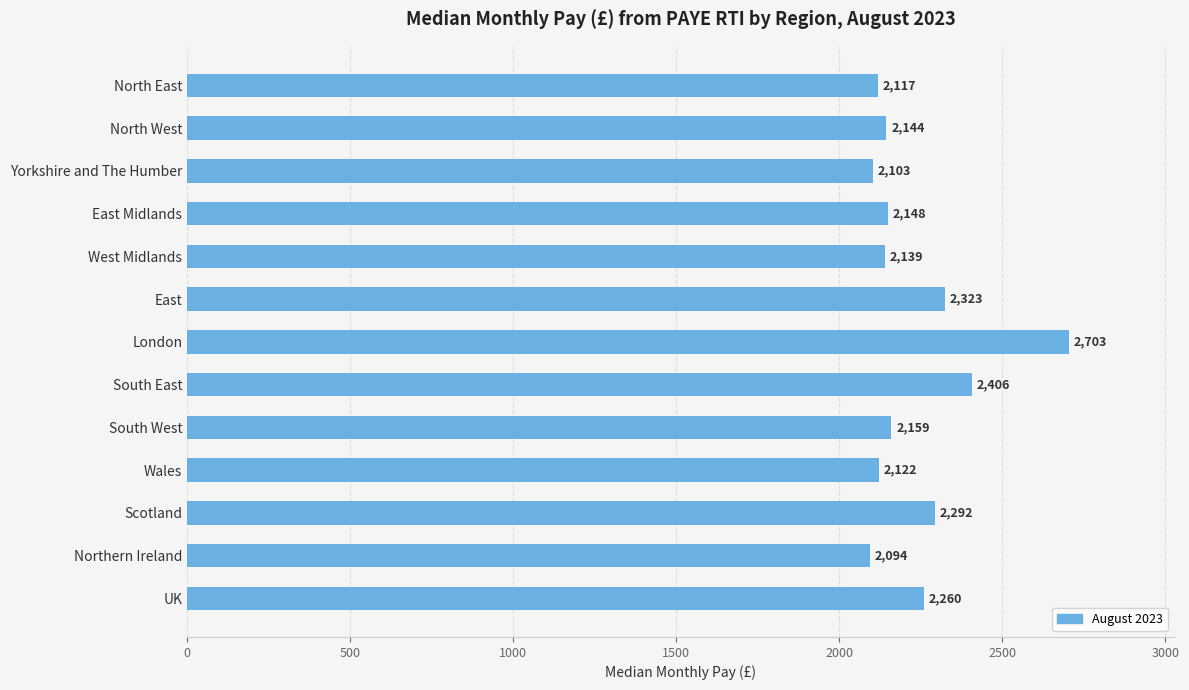

Where is the data nearest to the value 2398?

South East